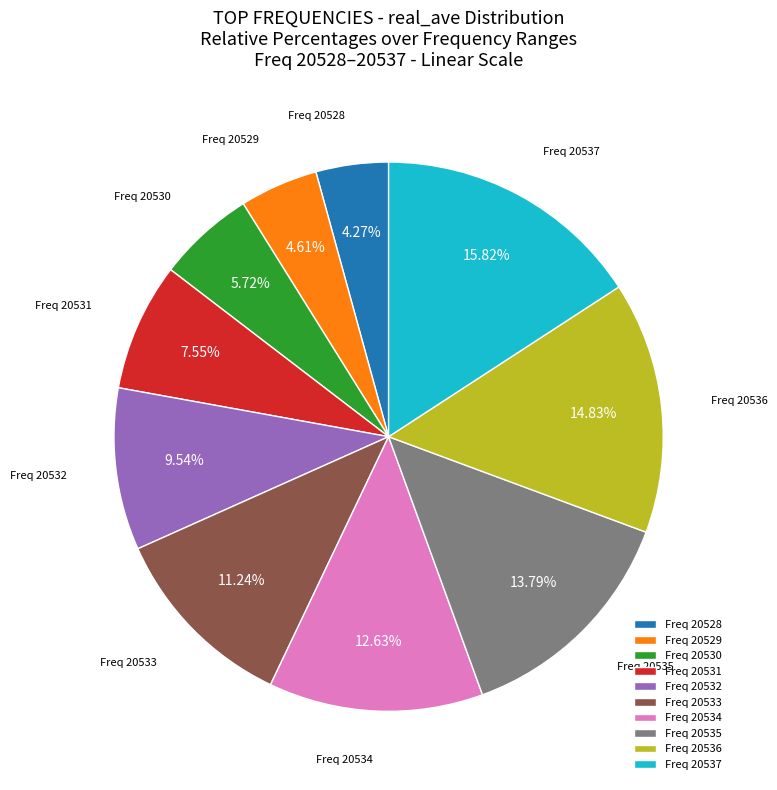

Approximately how many times larger is the value at Freq 20535 compared to Freq 20534?

1.1